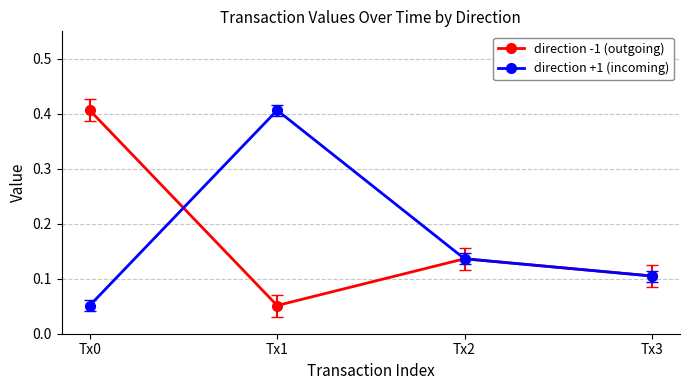

Is it true that direction +1 (incoming) equals 0.1 at Tx2?

True